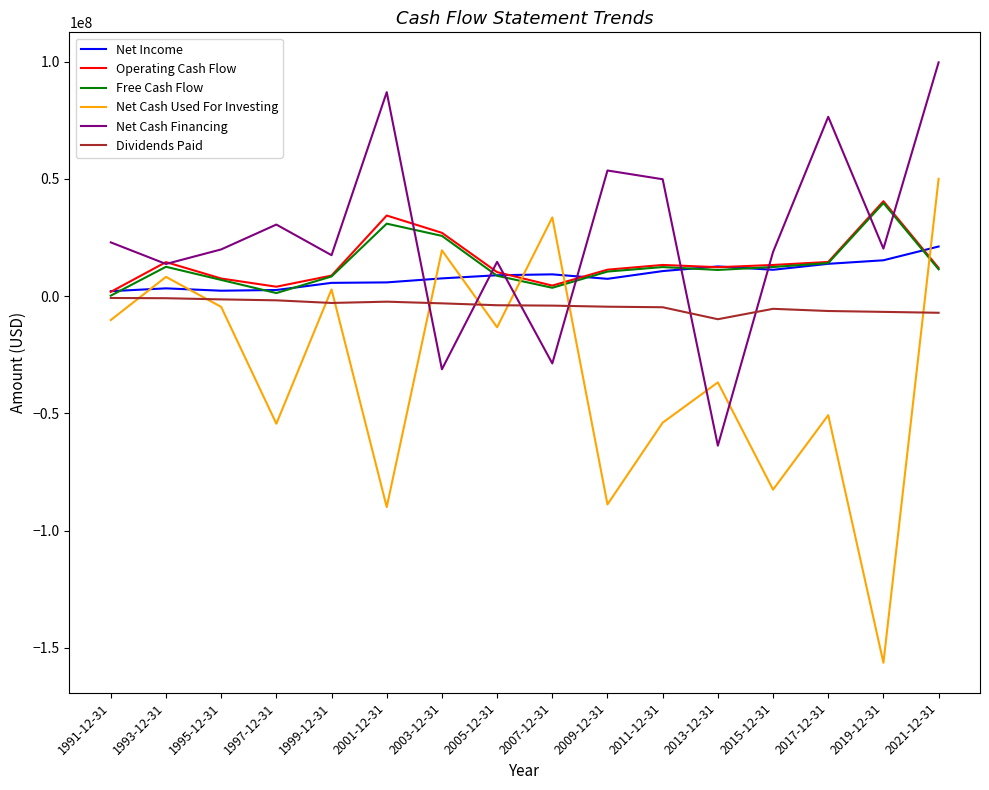

Which series has the largest range (max minus min)?

Net Cash Used For Investing